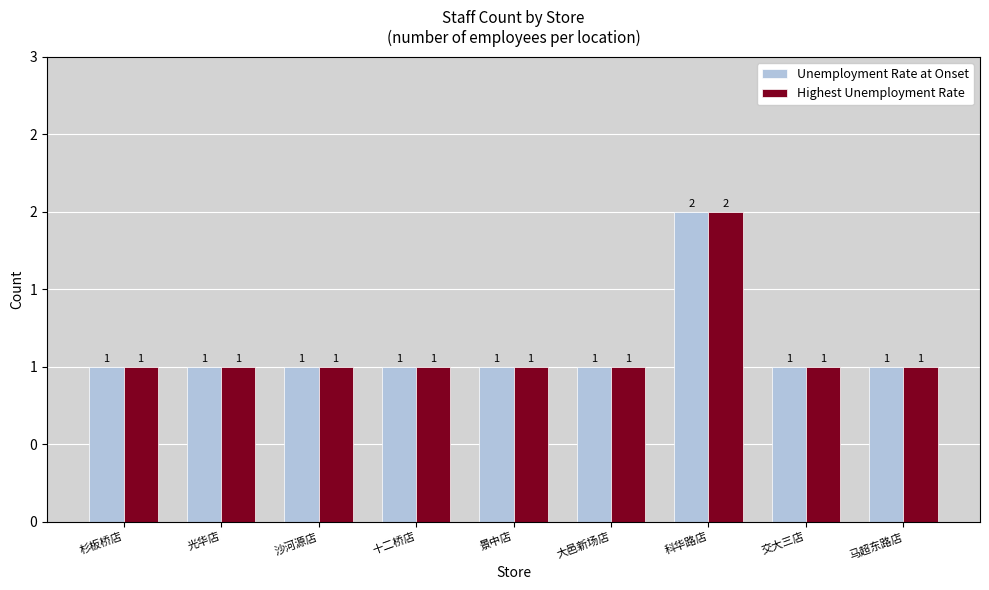

Is it true that Unemployment Rate at Onset equals 1 at 交大三店?

True